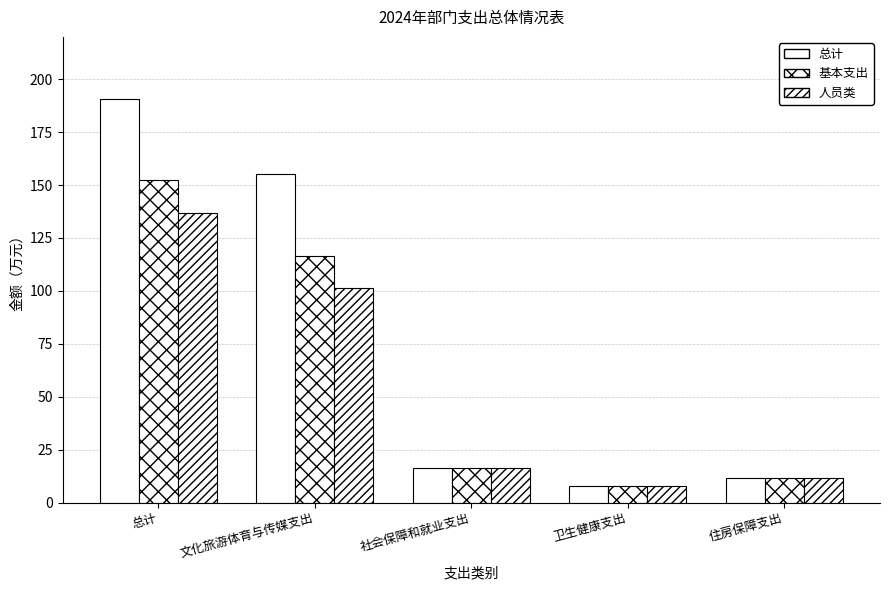

How many bars are there in each group?

3